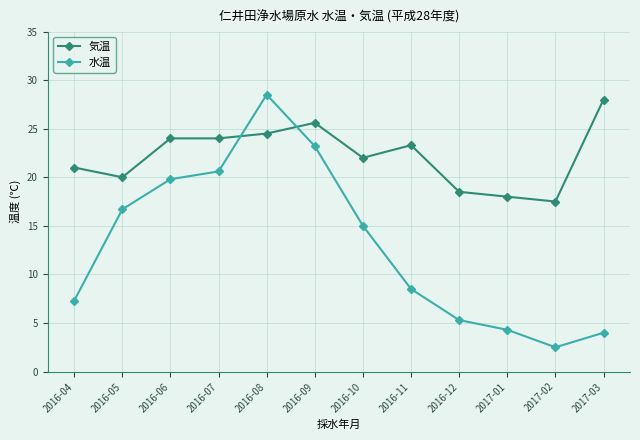

What is the difference between the highest and lowest values at 2016-12?

13.2